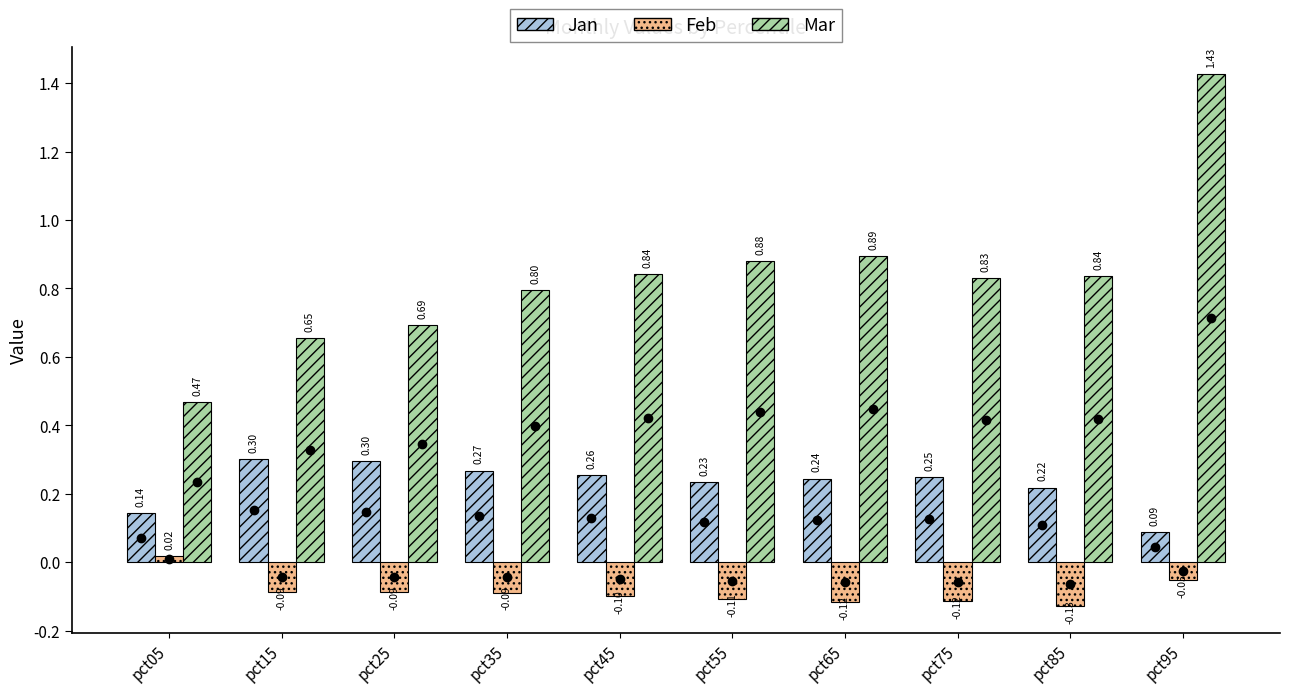

List the series in order of their overall mean, highest first.

Mar, Jan, Feb